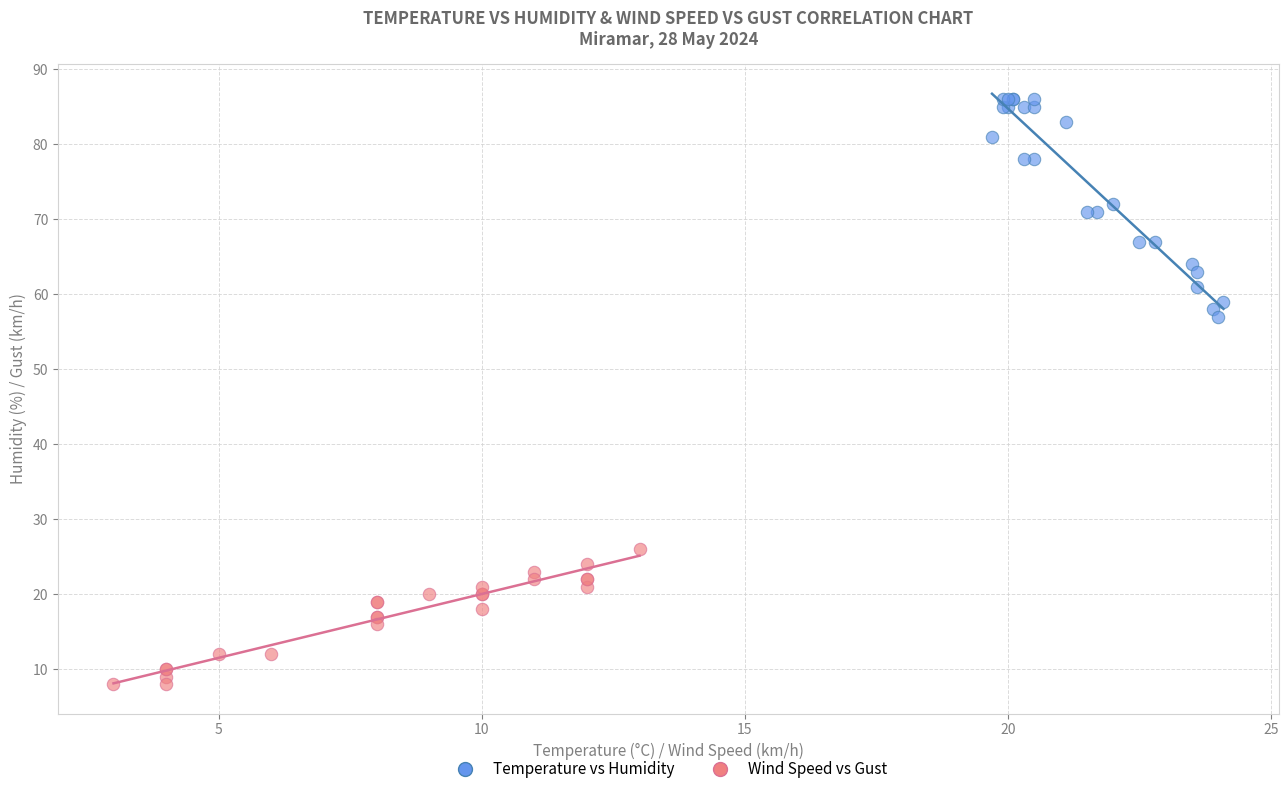

What are all the series names shown in the legend?

Temperature vs Humidity, Wind Speed vs Gust